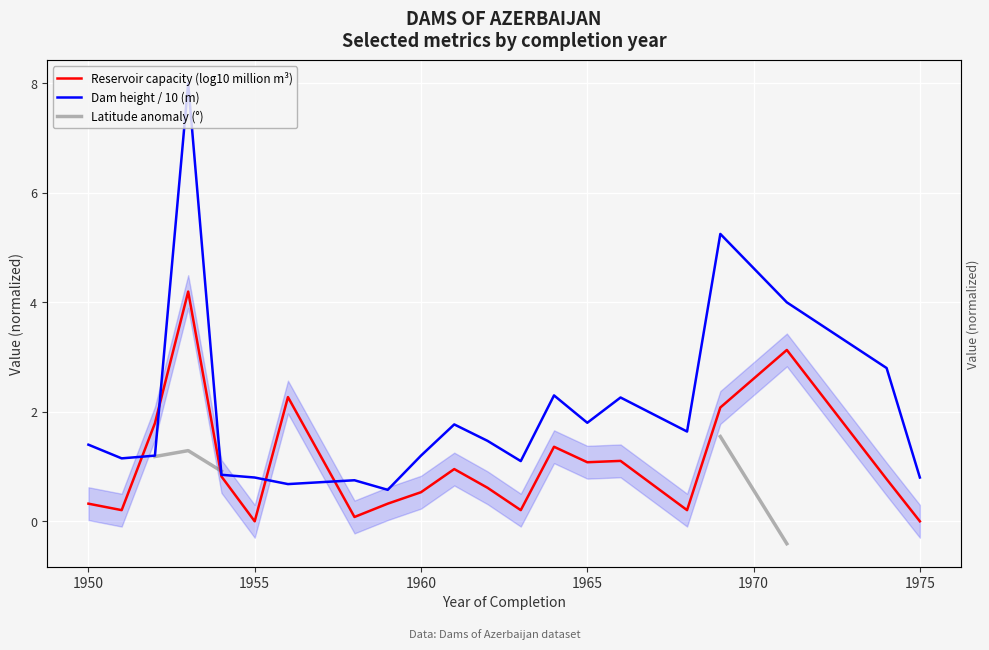

True or false: Reservoir capacity (log10 million m³) and Dam height / 10 (m) cross at least once.

True